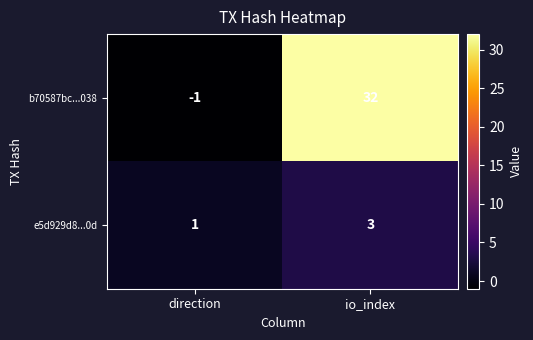

List the series in order of their peak value, highest first.

b70587bc...038, e5d929d8...0d